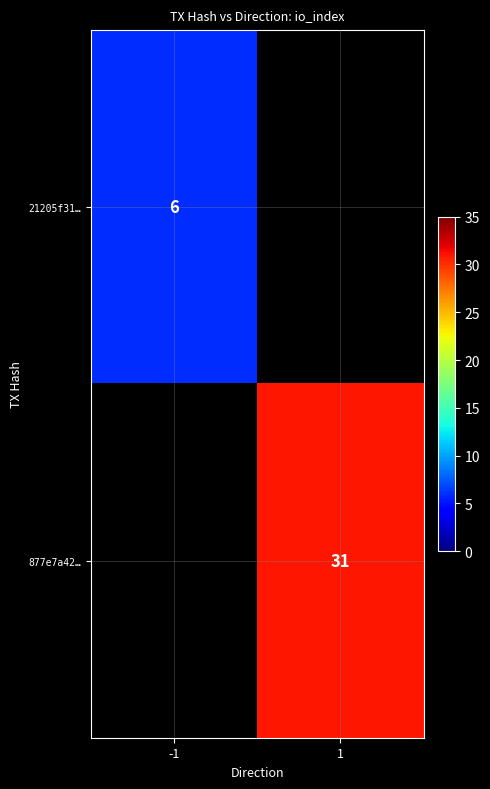

True or false: 877e7a42… has a value of 31 at 1.

True